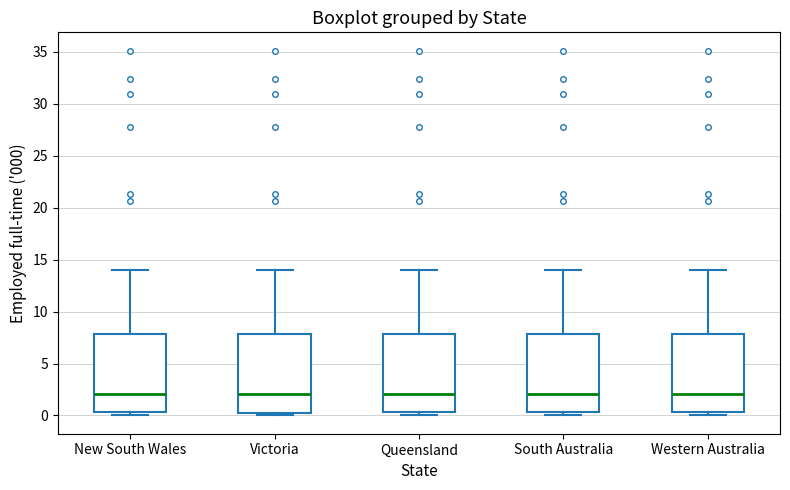

Where does the upper whisker of the box for New South Wales end on the y-axis? The values are not printed on the chart, so give them approximately, as read against the axis.

14.0